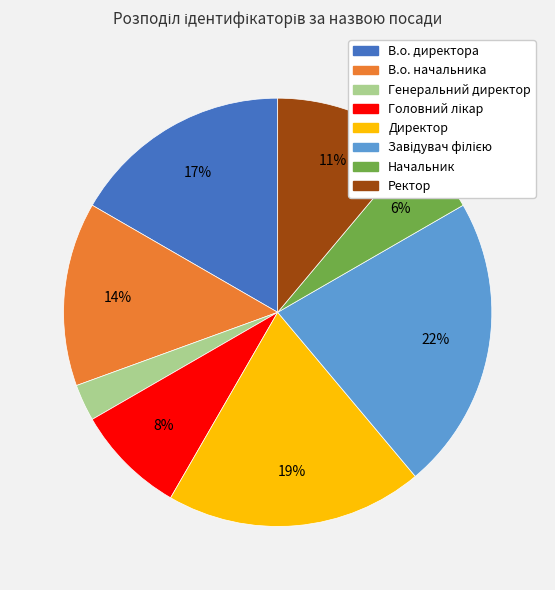

Does any single category account for the majority?

No